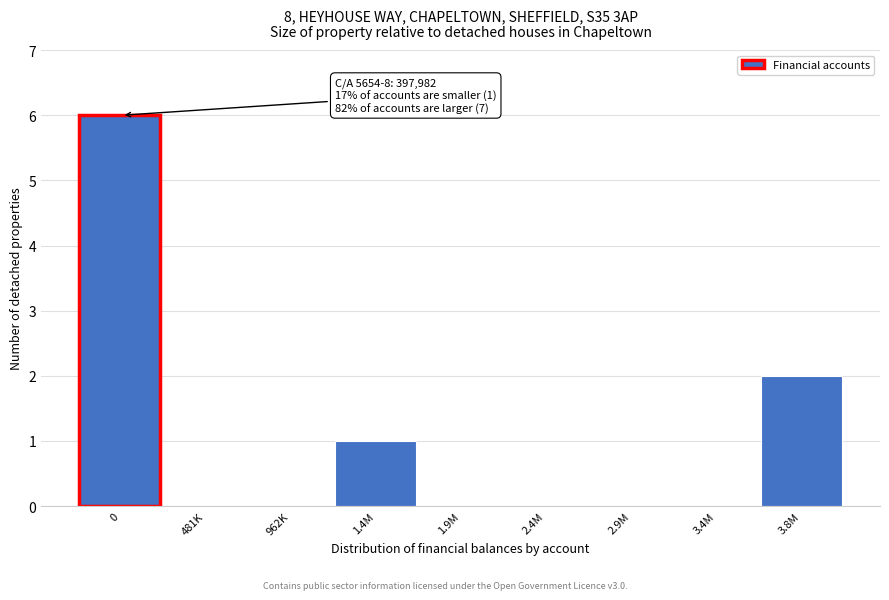

Reading left to right, transcribe all the data shown in this chart.

0=6	481K=0	962K=0	1.4M=1	1.9M=0	2.4M=0	2.9M=0	3.4M=0	3.8M=2